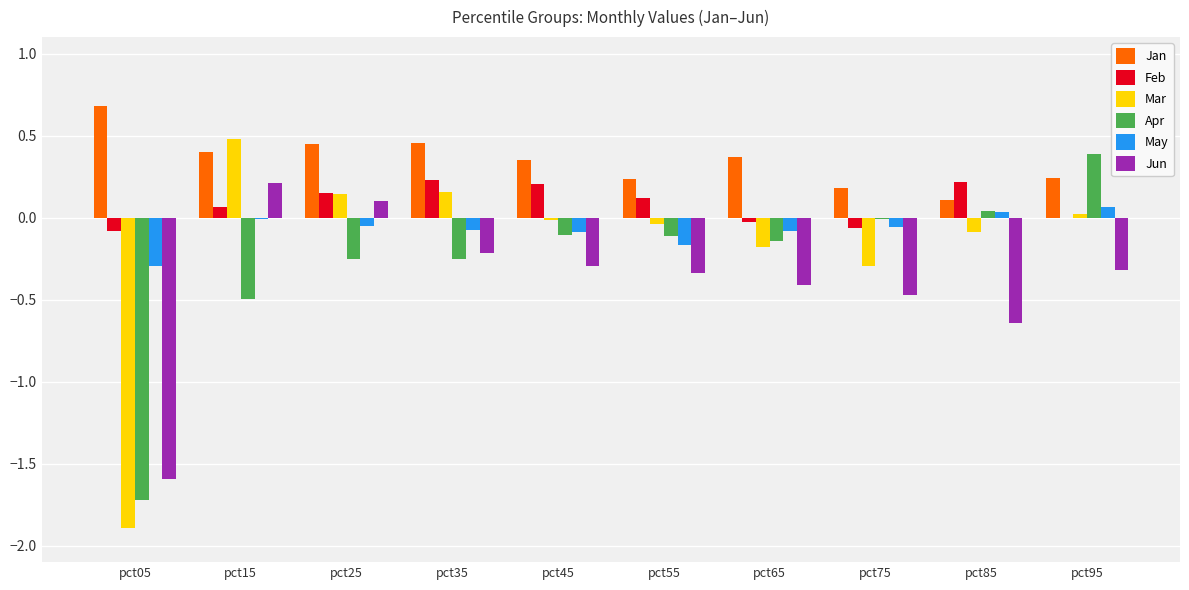

Which category has the highest value across all series?

pct05